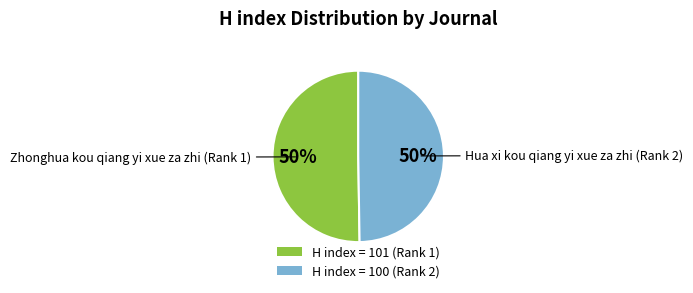

True or false: H index = 101 (Rank 1) accounts for 44% of the total.

False